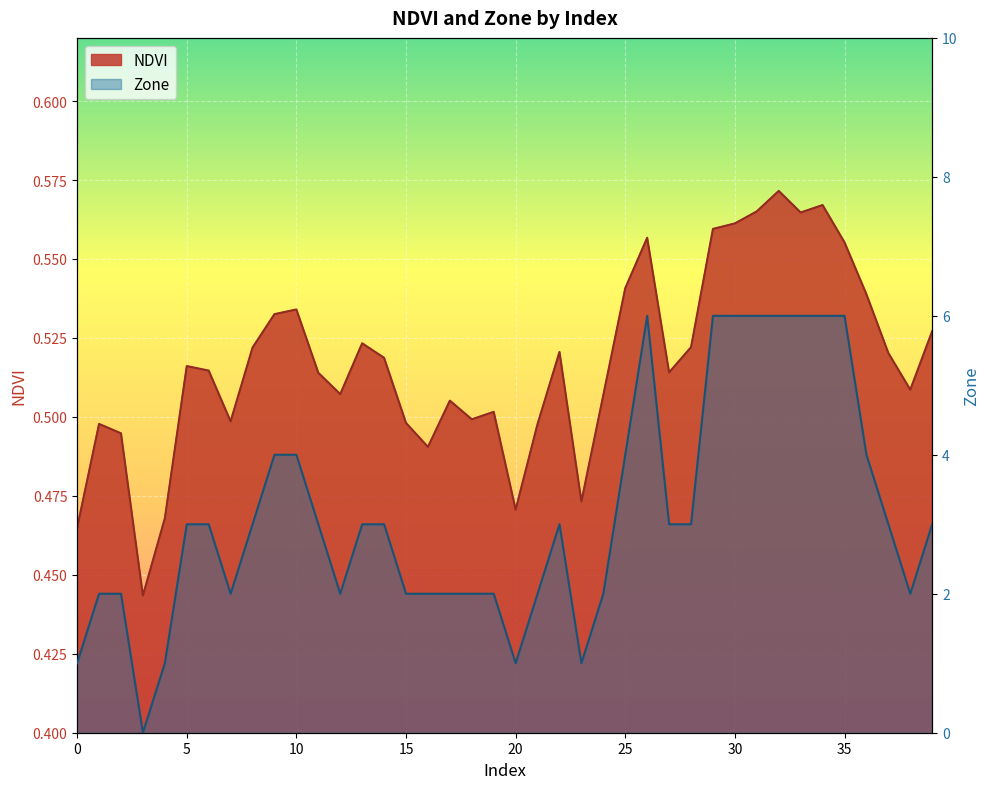

Rank the series by their maximum value, from highest to lowest.

Zone, NDVI